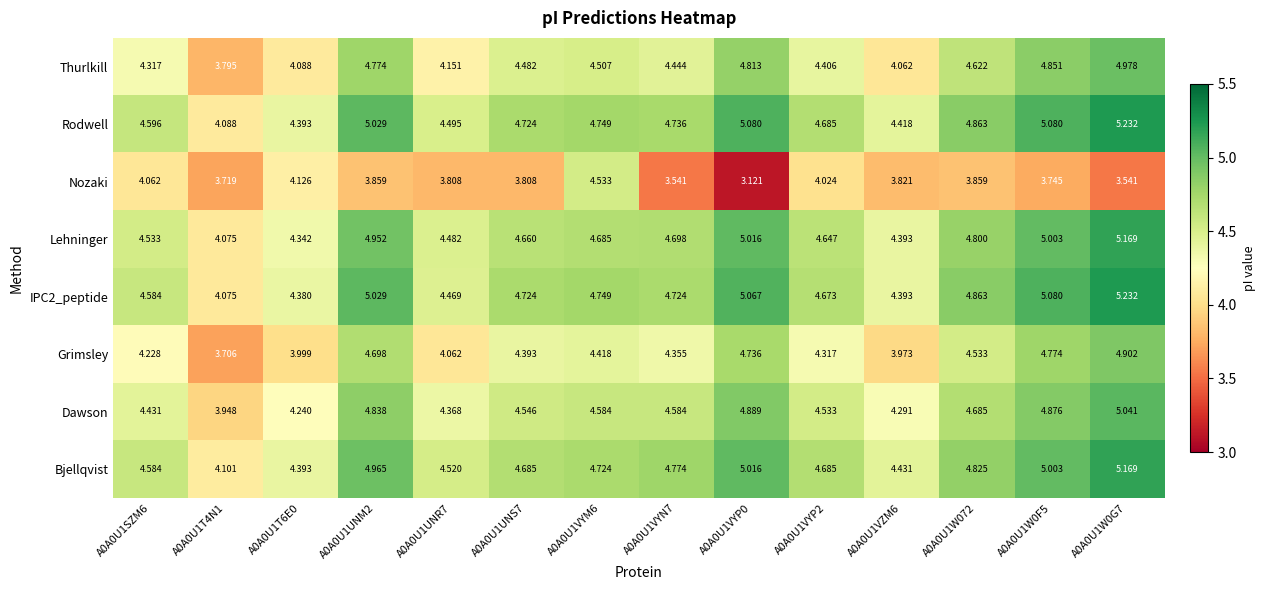

Which series has the largest range (max minus min)?

Nozaki